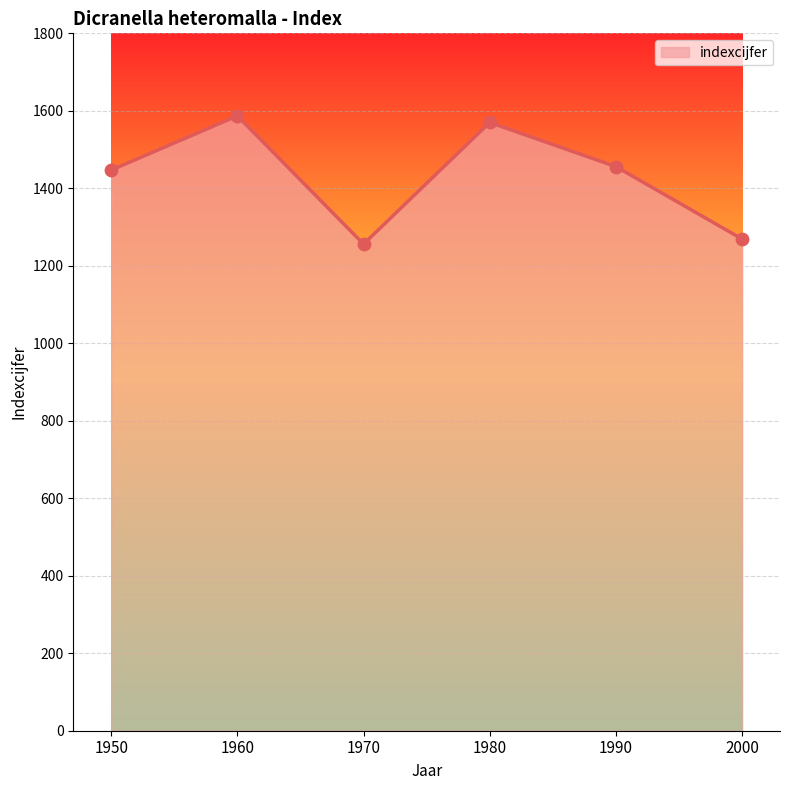

Which has a higher value, 1970 or 1950?

1950